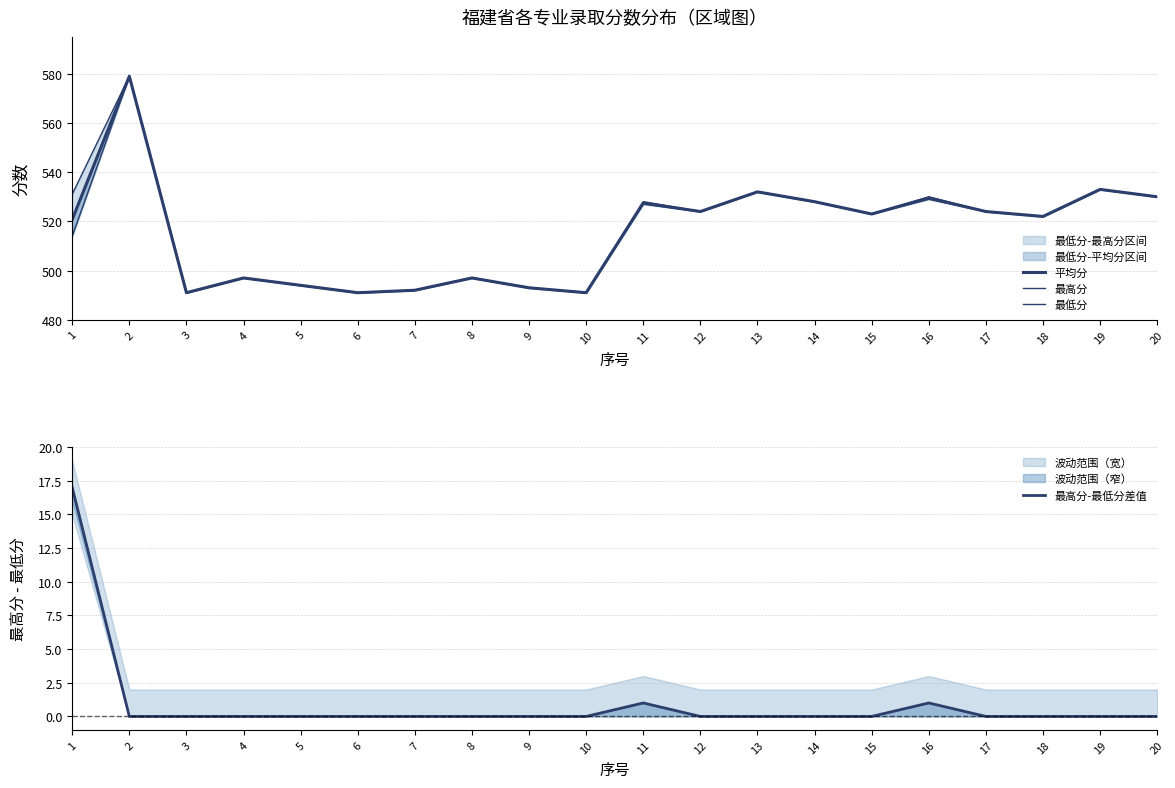

True or false: 平均分 and 最高分 cross at least once.

False